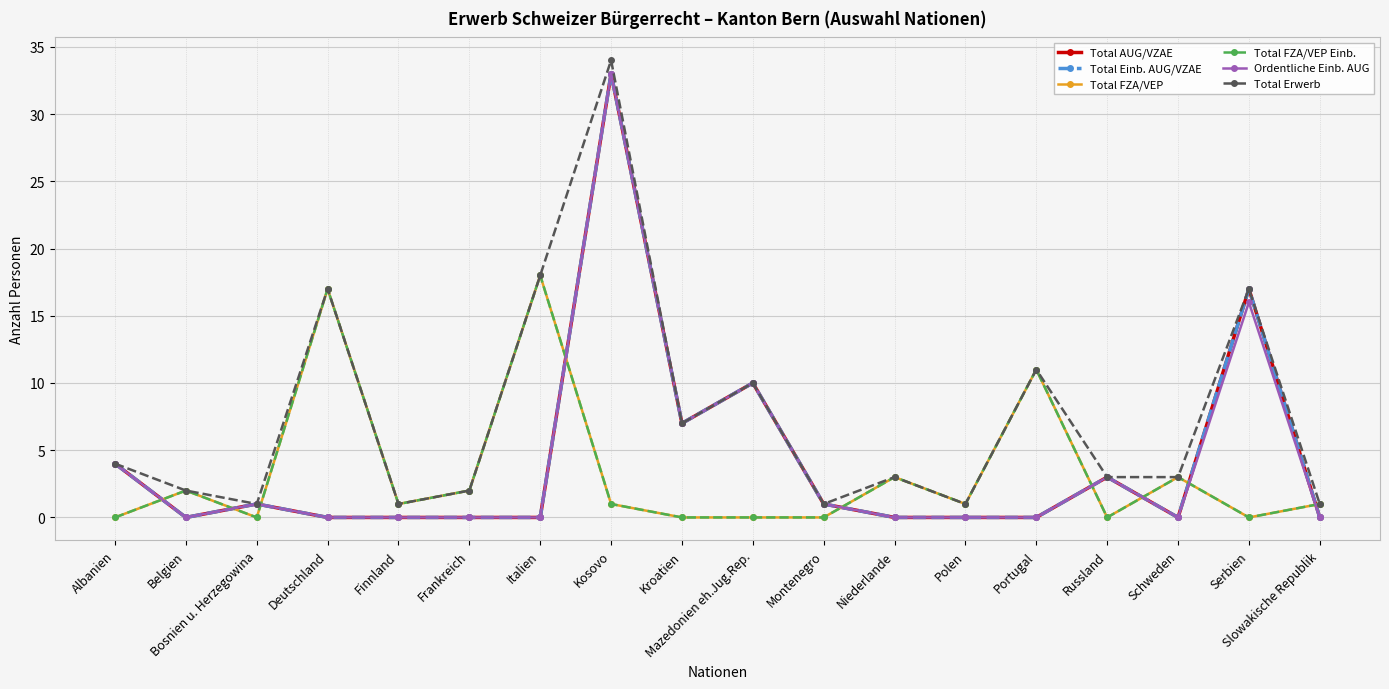

What is the label of the 5th point from the right?

Portugal